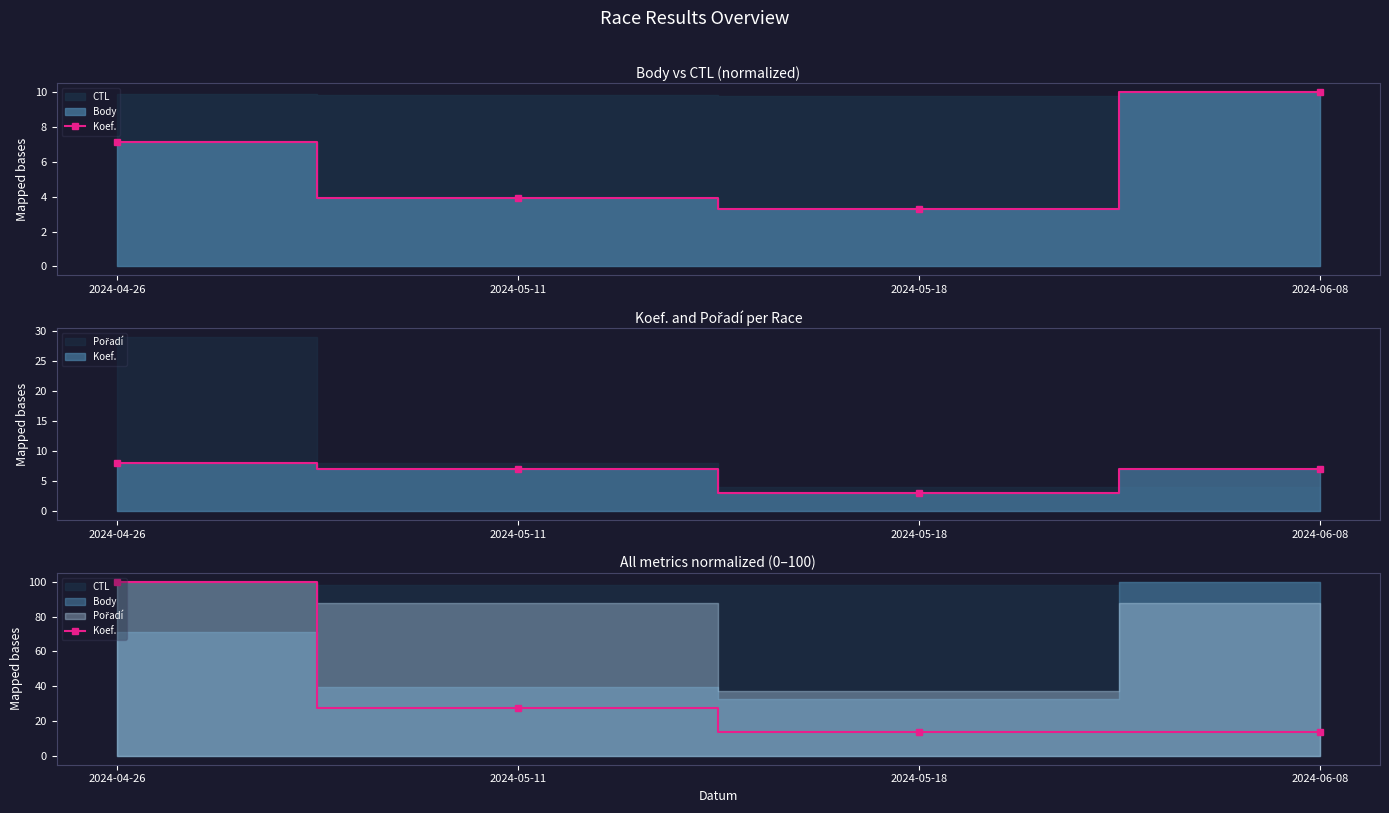

List the labels in order of value, largest first.

2024-04-26, 2024-05-11, 2024-05-18, 2024-06-08